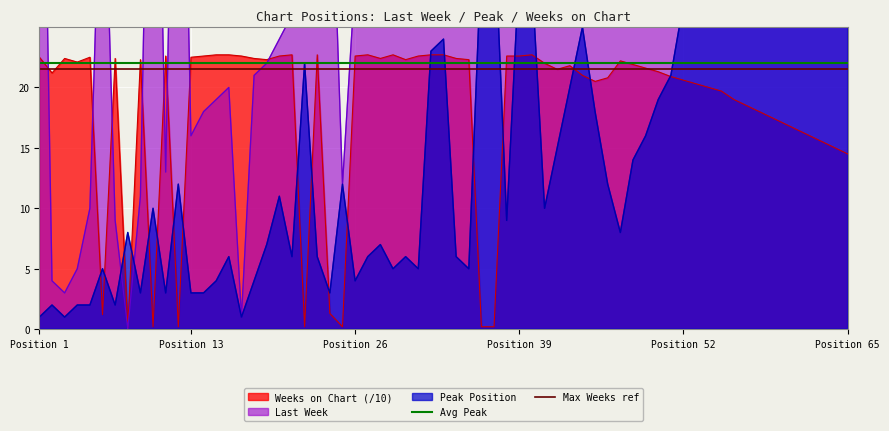

At which label is Weeks on Chart (/10) closest to 11?

Position 65